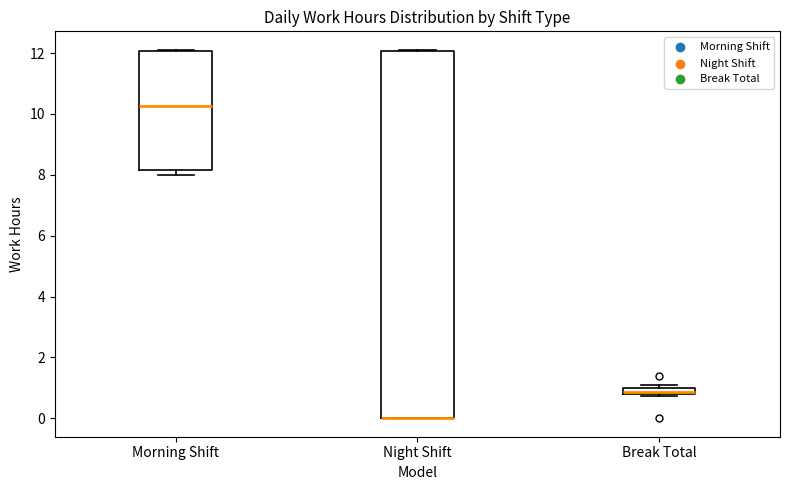

Which box is the tallest, from its lower edge to its upper edge?

Night Shift